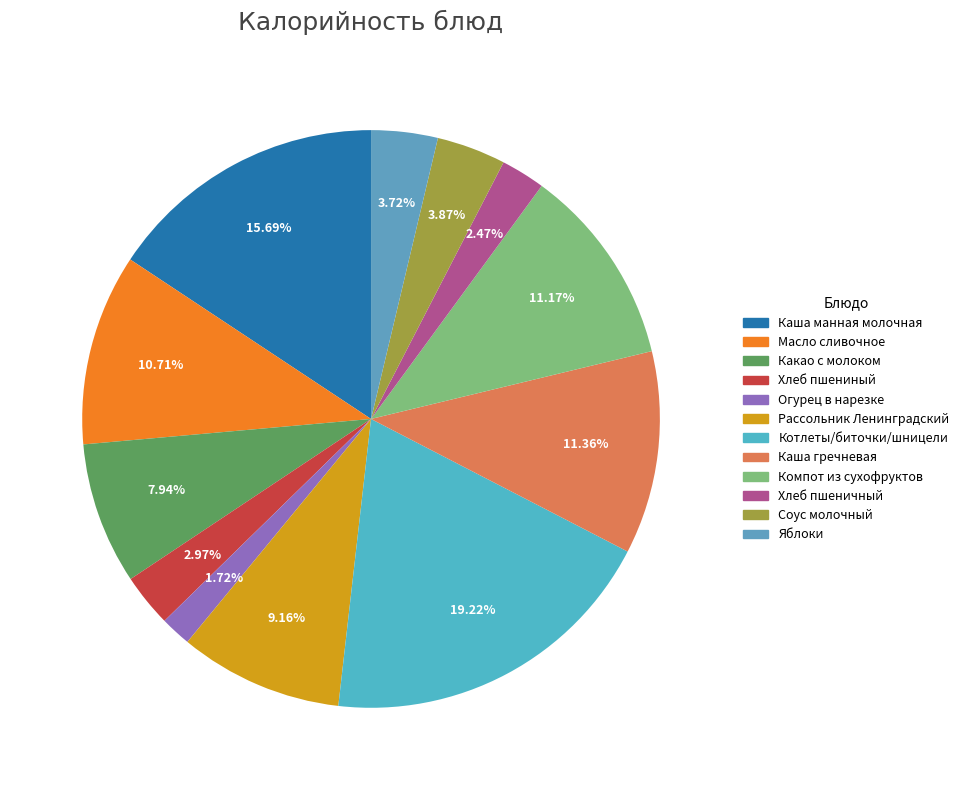

What percentage is the Масло сливочное slice, to the nearest percent?

11%